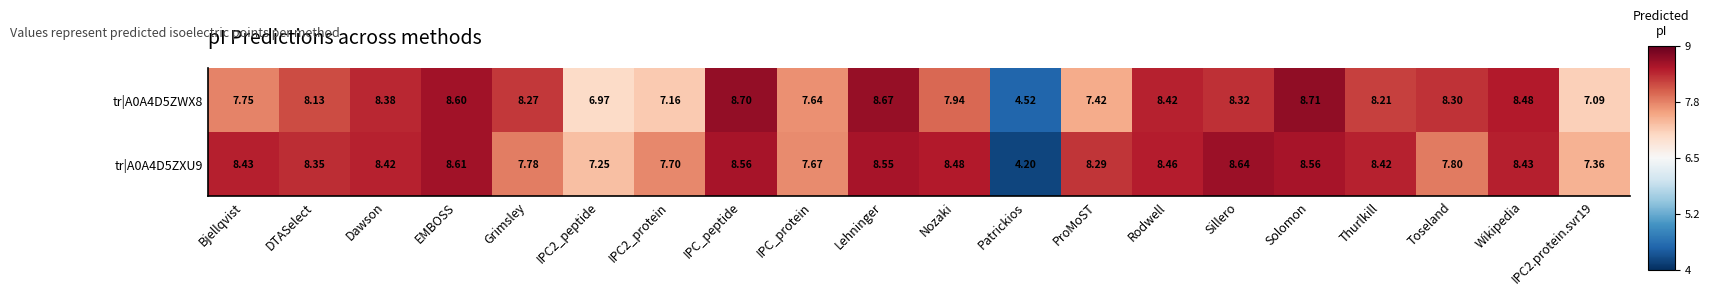

Which label corresponds to the largest value in the chart?

Solomon